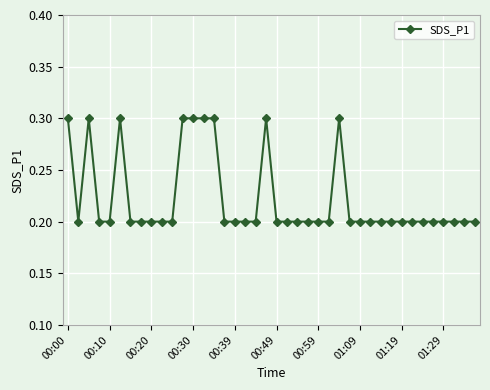

What is the maximum value shown in the chart?

0.3